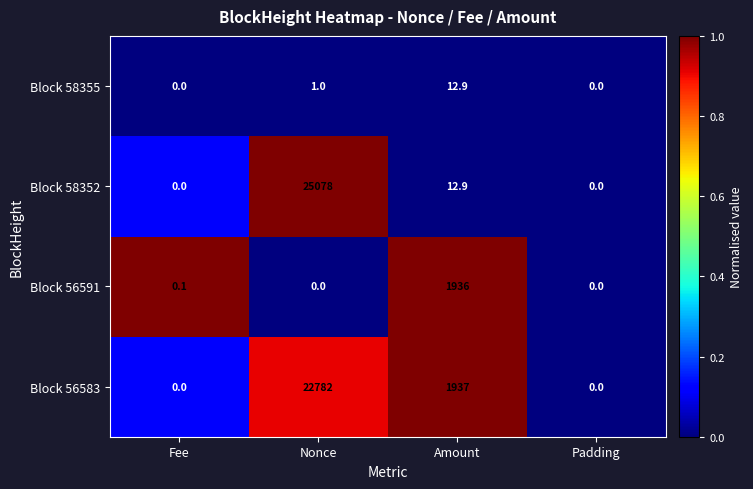

Which series has the largest total across all categories?

Block 58352